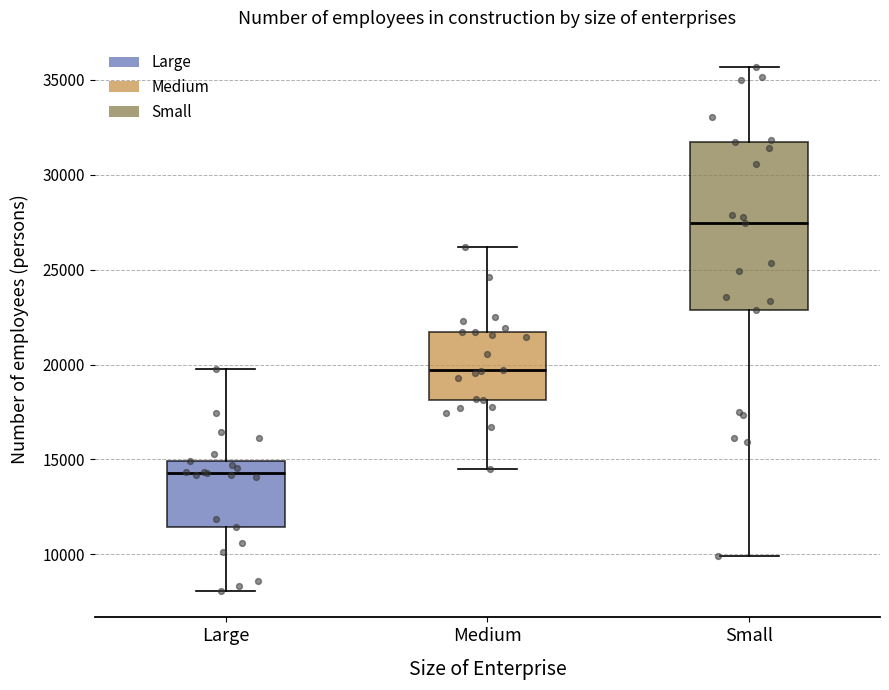

Comparing the boxes themselves (not the whiskers), which one is the tallest?

Small